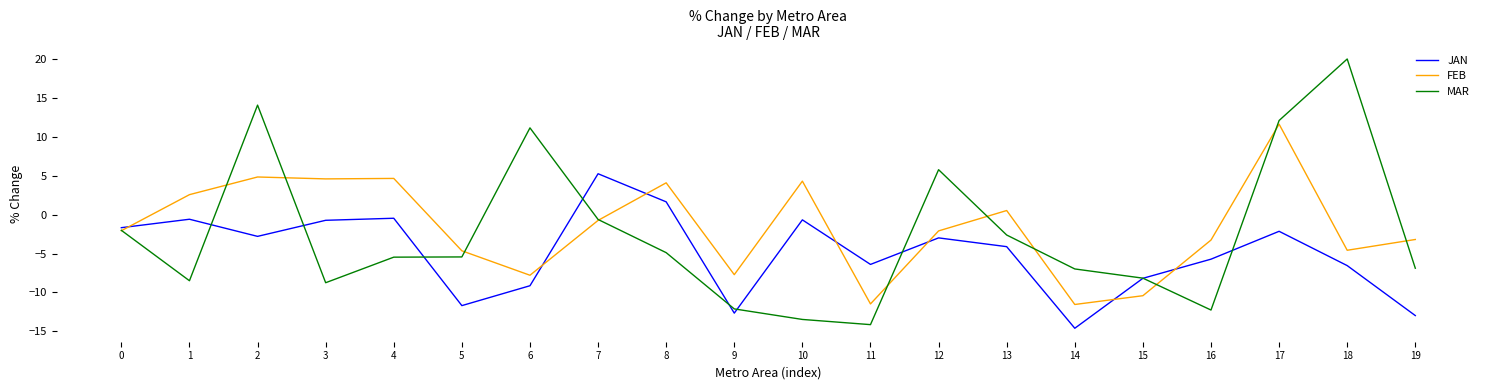

List the series in order of their peak value, highest first.

MAR, FEB, JAN